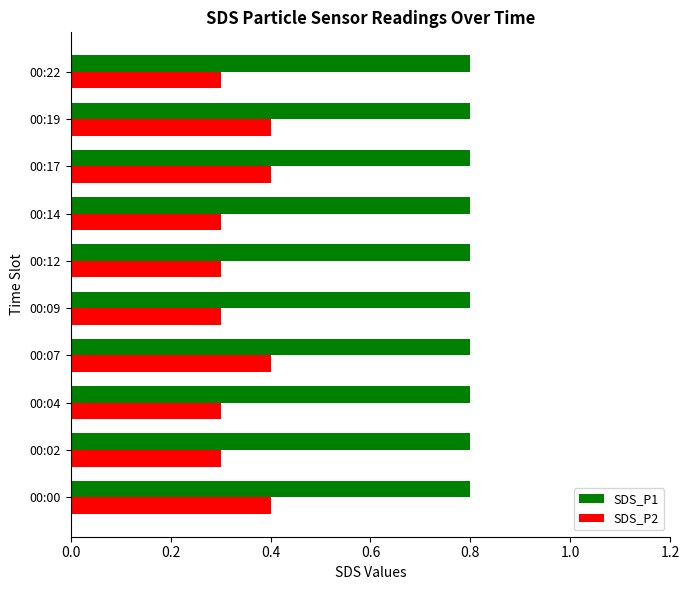

What is the average value of the SDS_P1 series?

0.8